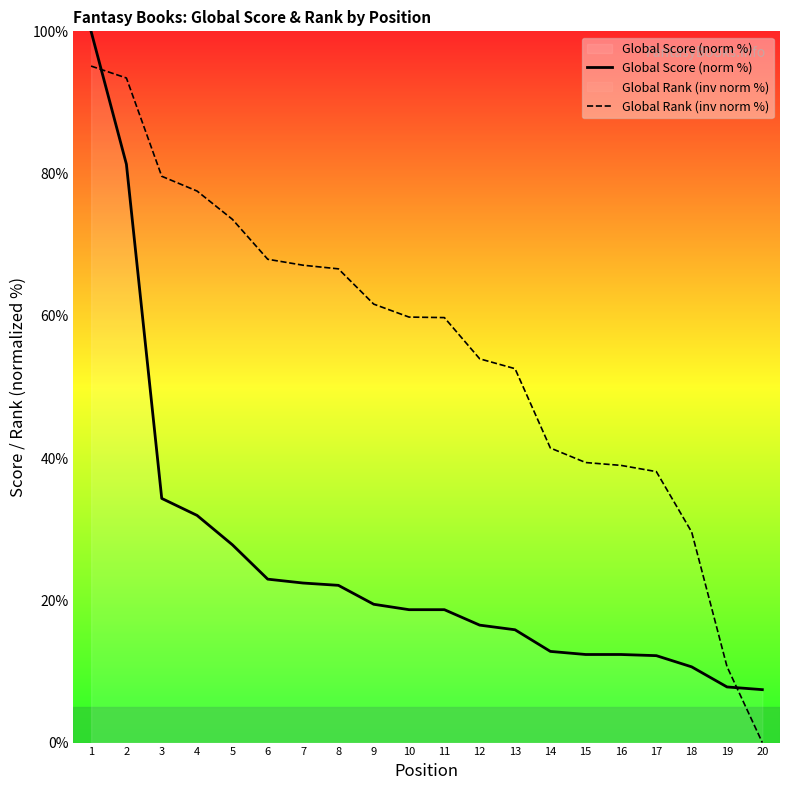

True or false: Global Score (norm %) has a value of 16.7 at 18.

False